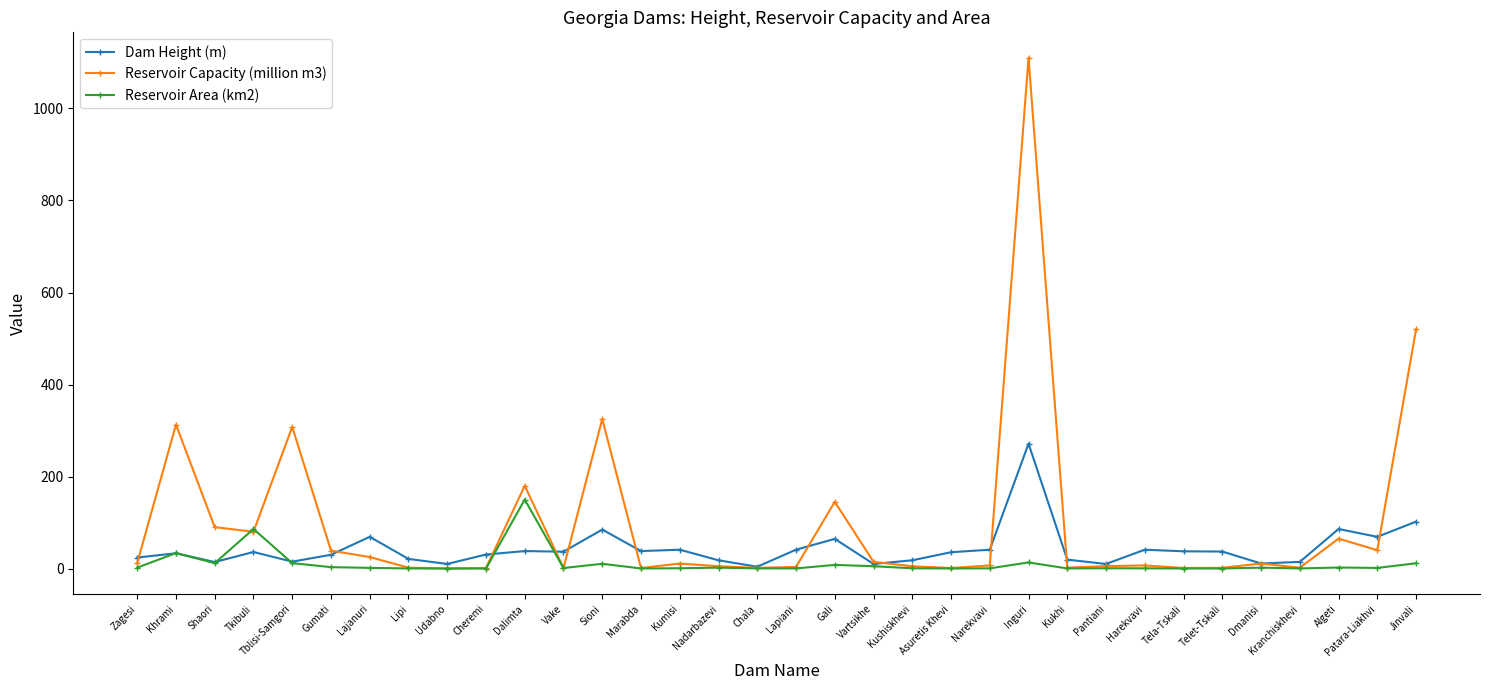

What is the value of the Reservoir Capacity (million m3) point at the 32nd from the left?

65.0